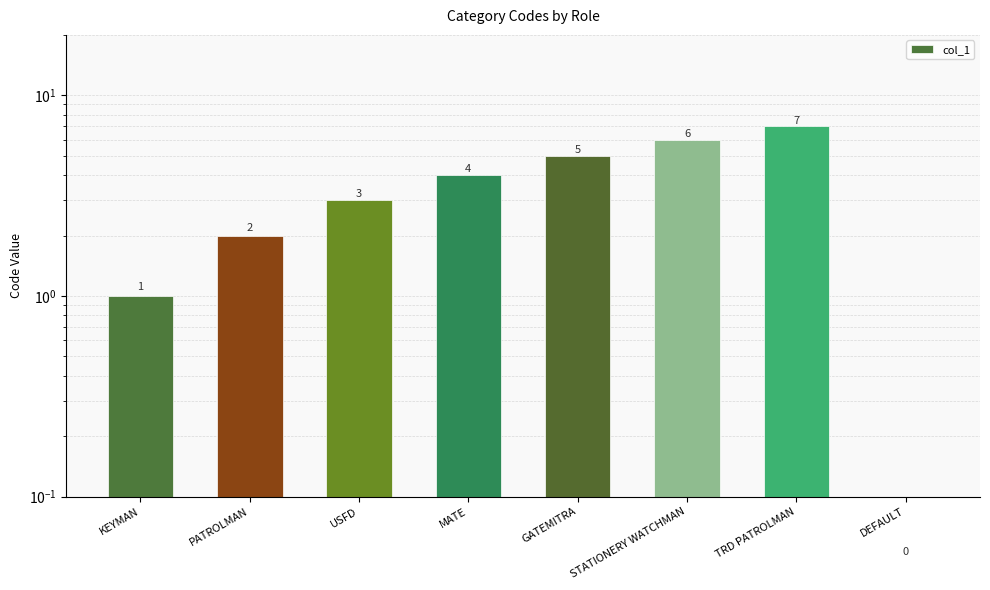

The chart shows a value of 2 at KEYMAN. True or false?

False